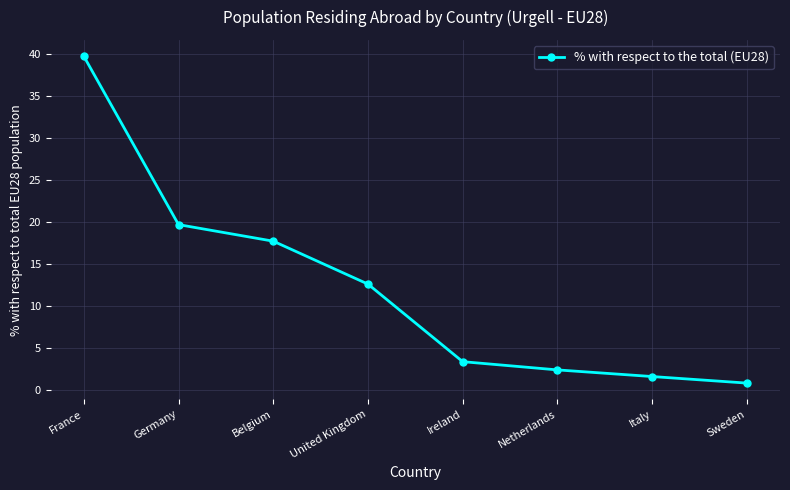

Count the number of categories in the chart.

8